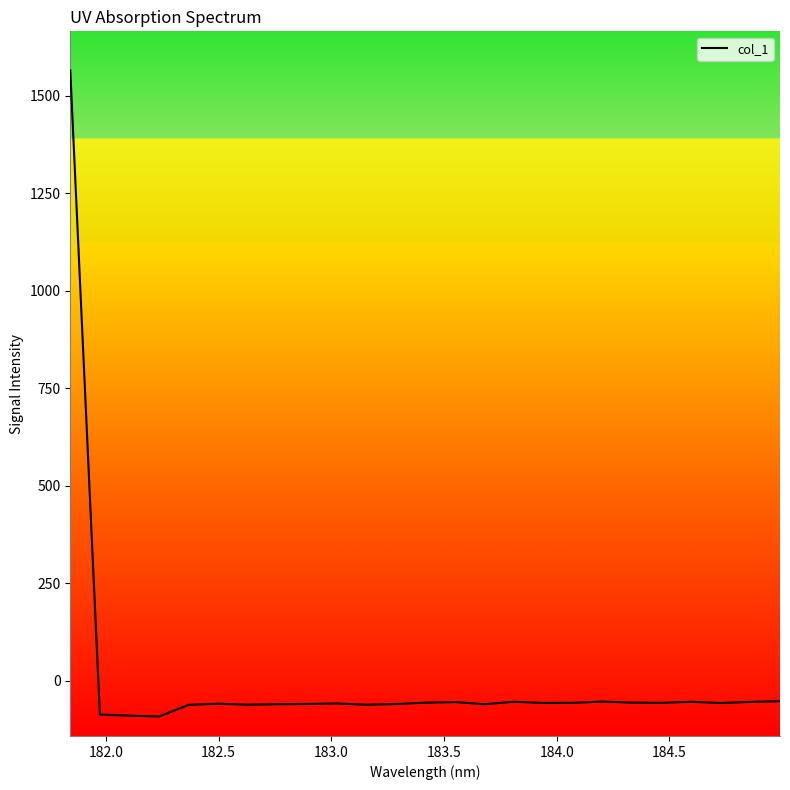

What is the minimum value shown in the chart?

-91.9